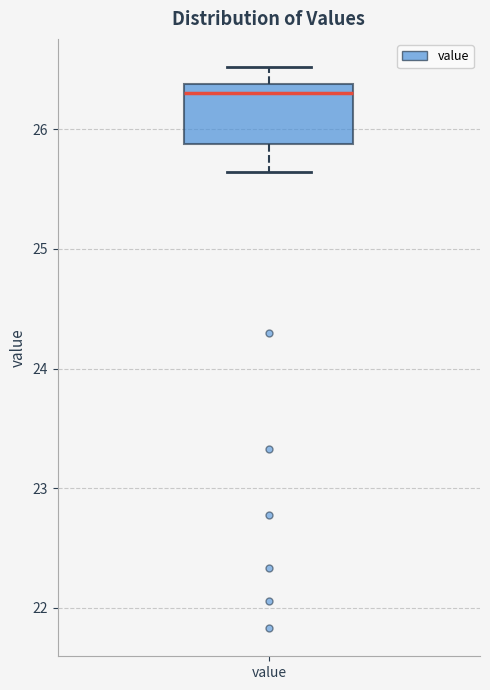

Transcribe this box plot: give where the median line is, the range the box spans, and where the two whiskers end, as read against the y-axis. The values are not printed on the chart, so give them approximately, as read against the axis.

median 26.3, box 25.9 to 26.4, whiskers 25.6 to 26.5